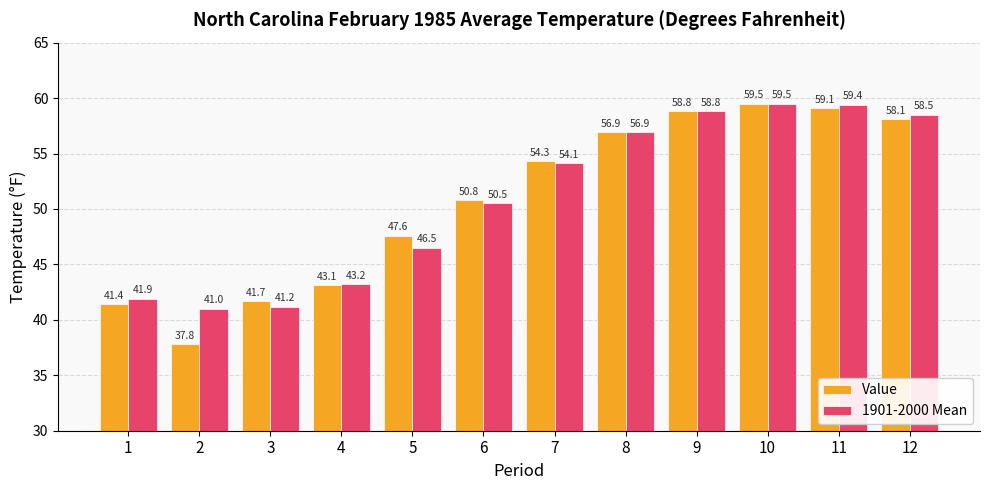

What is the difference between the maximum and second lowest values in the 1901-2000 Mean series?

18.3